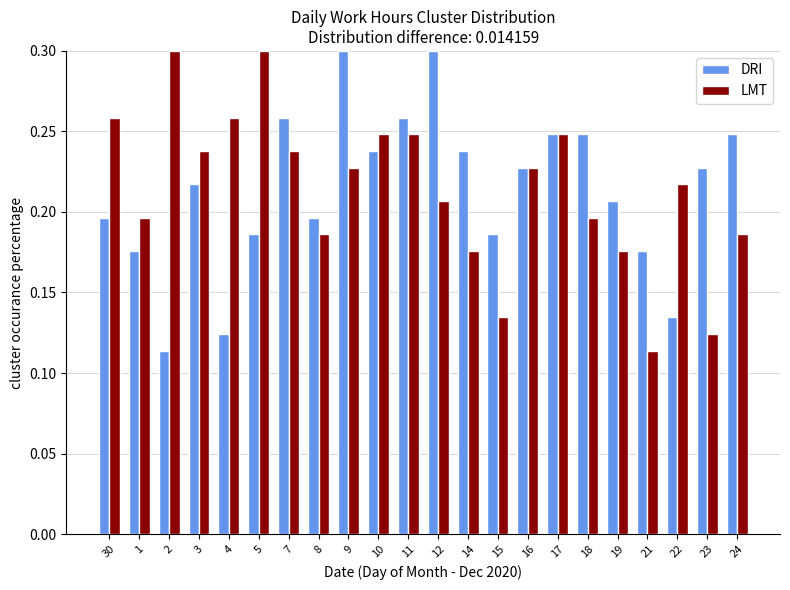

Count the LMT values in the range 0 to 1.

22